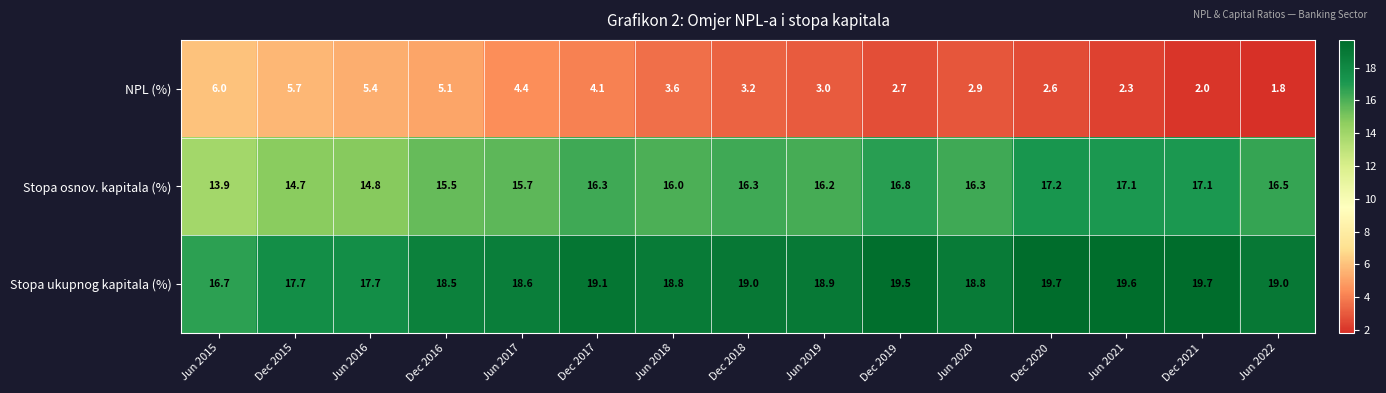

What is the sum of all Stopa osnov. kapitala (%) values?

240.4